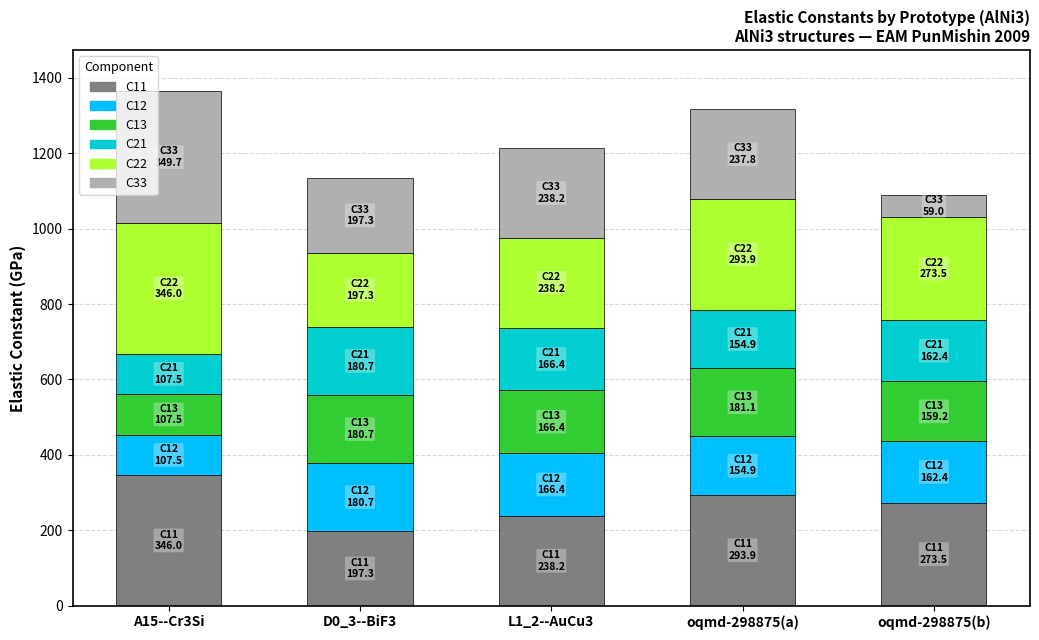

What is the total value across all series at D0_3--BiF3?

1134.1